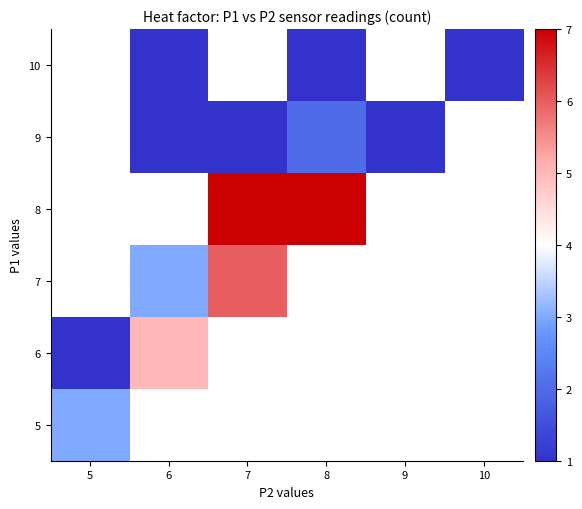

What is the minimum value for 5?

3.0